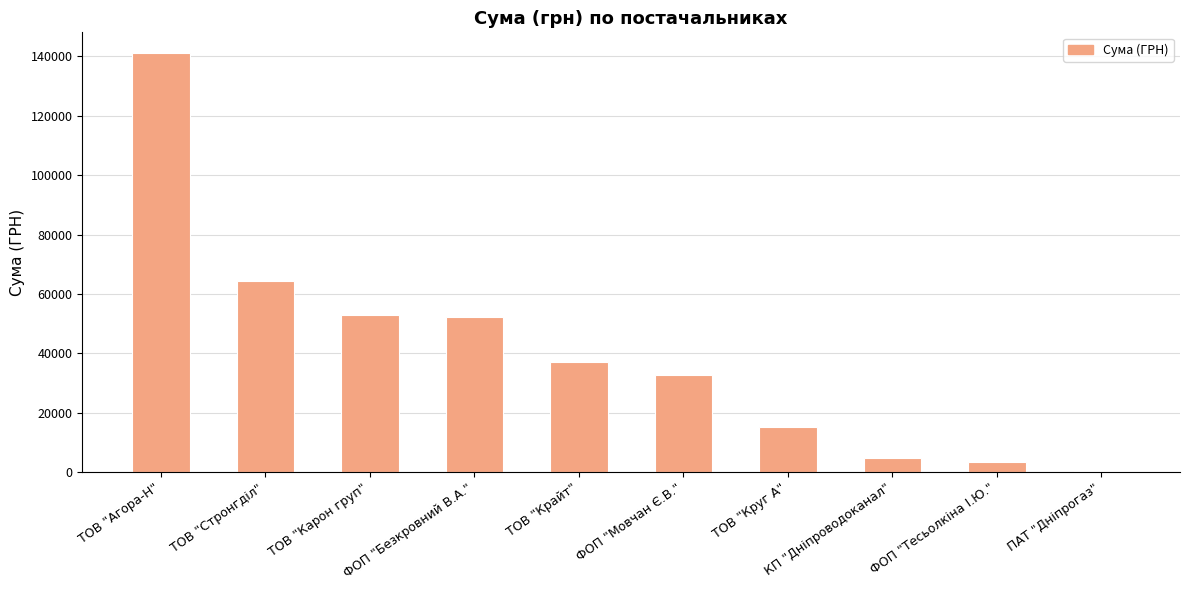

At which category does the chart reach its peak across all series?

ТОВ "Агора-Н"